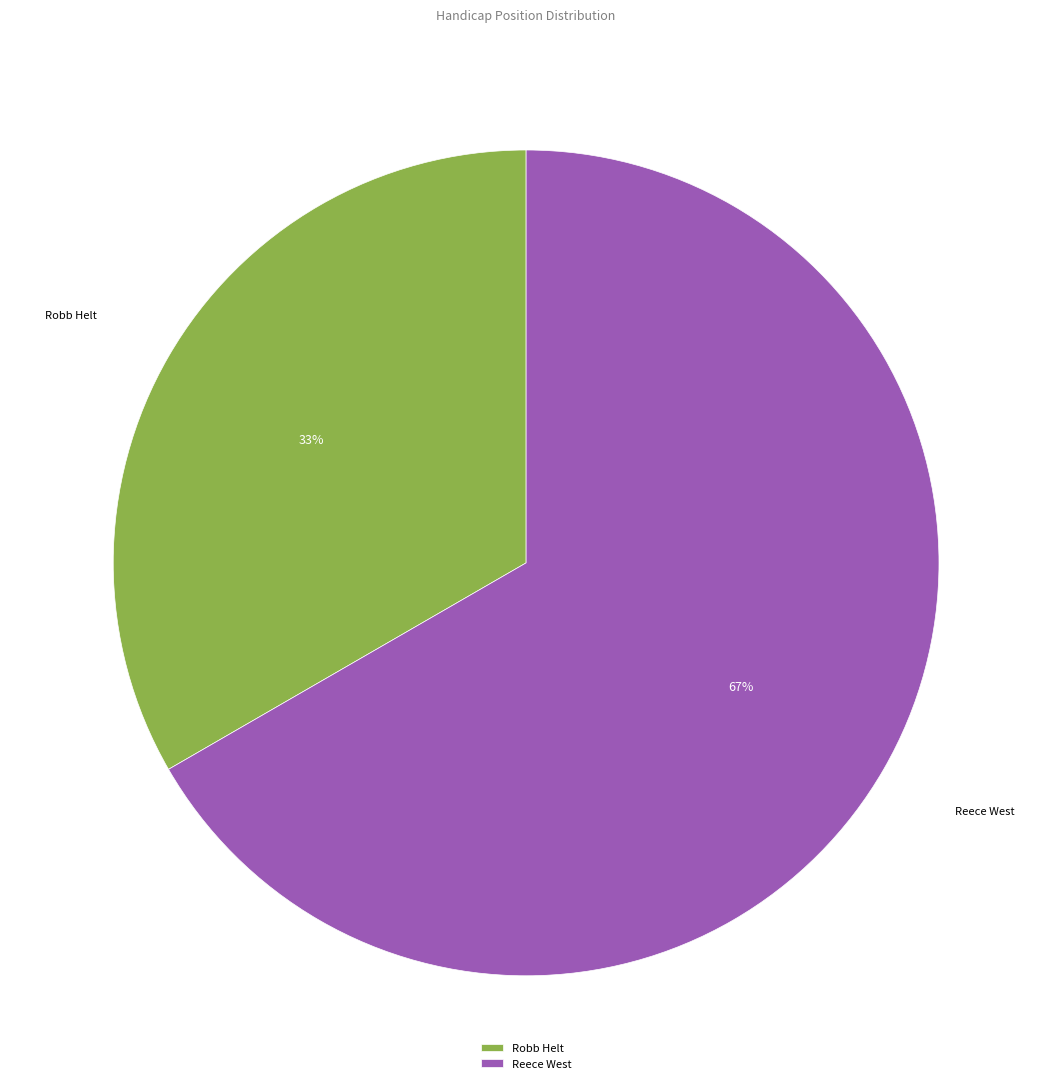

The Reece West slice represents 79% of the pie. True or false?

False